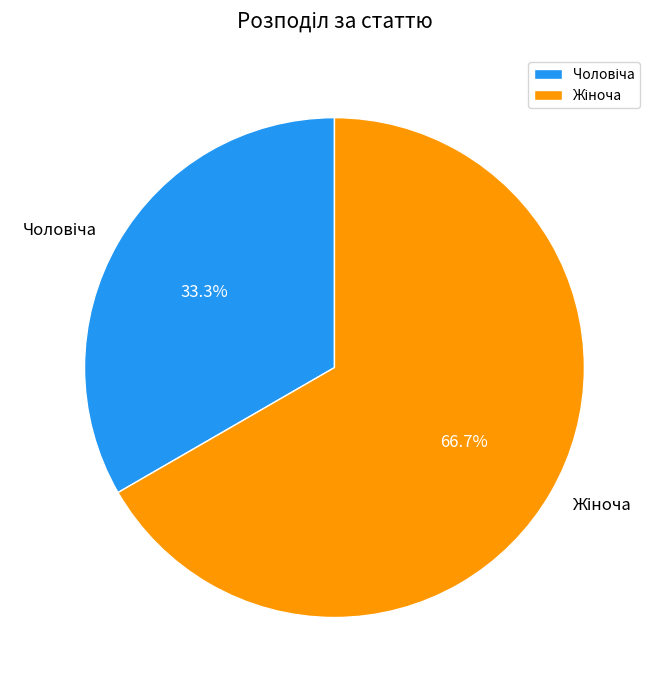

Is there a majority slice in this chart?

Yes